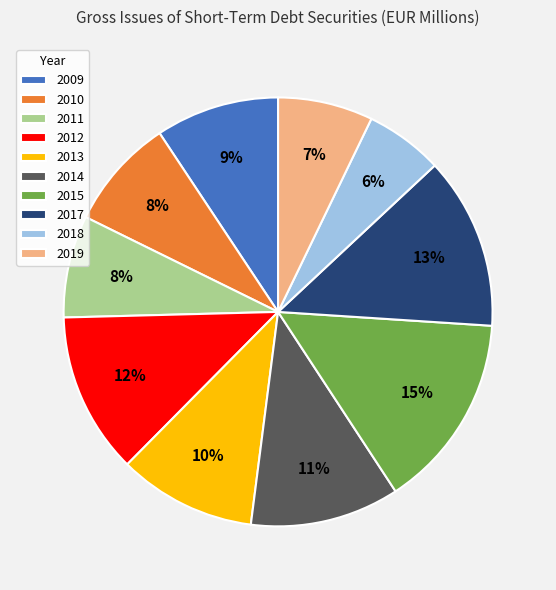

Combined, do 2009 and 2018 account for over 50%?

No